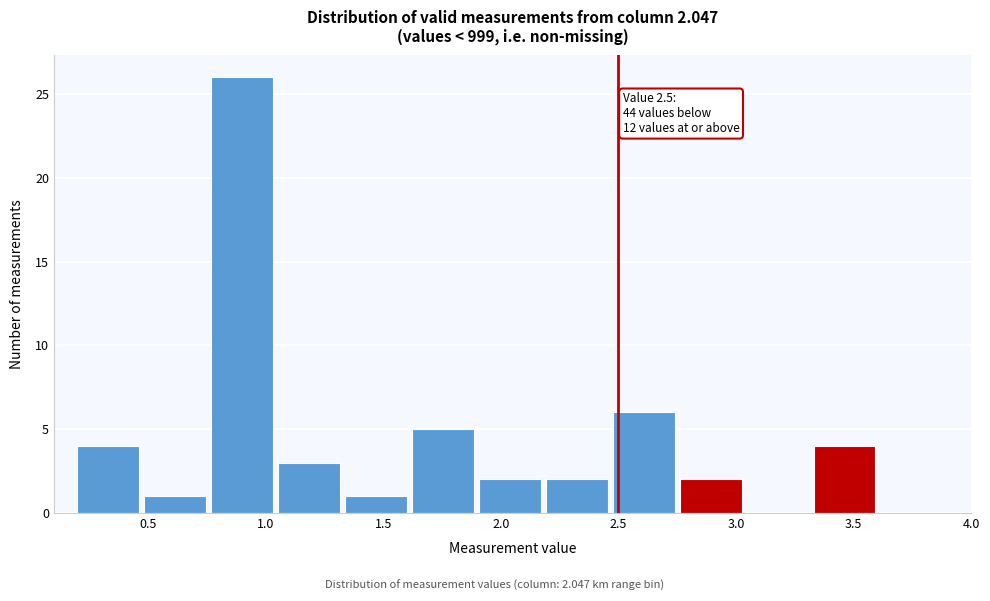

Which range on the x-axis has the tallest bar?

0.75 to 1.05